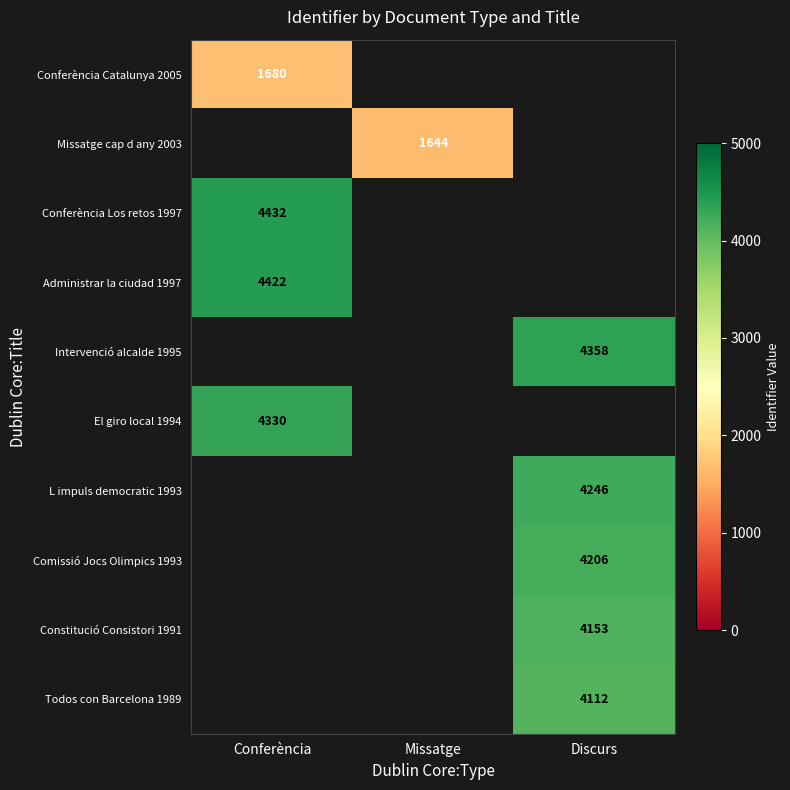

What is the maximum value shown in the chart?

4432.0